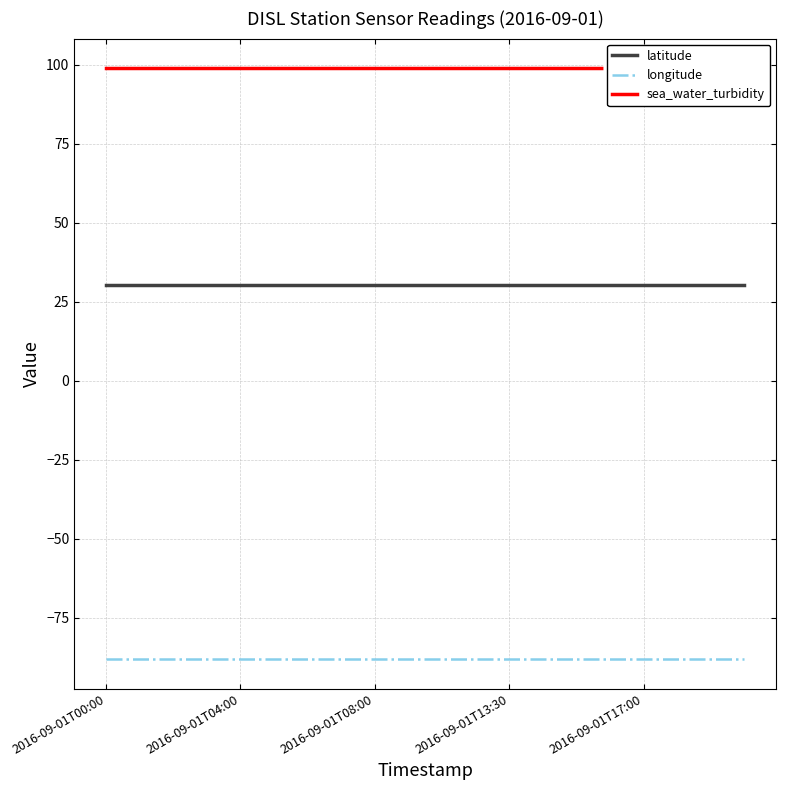

At which label does latitude reach its peak?

2016-09-01T00:00